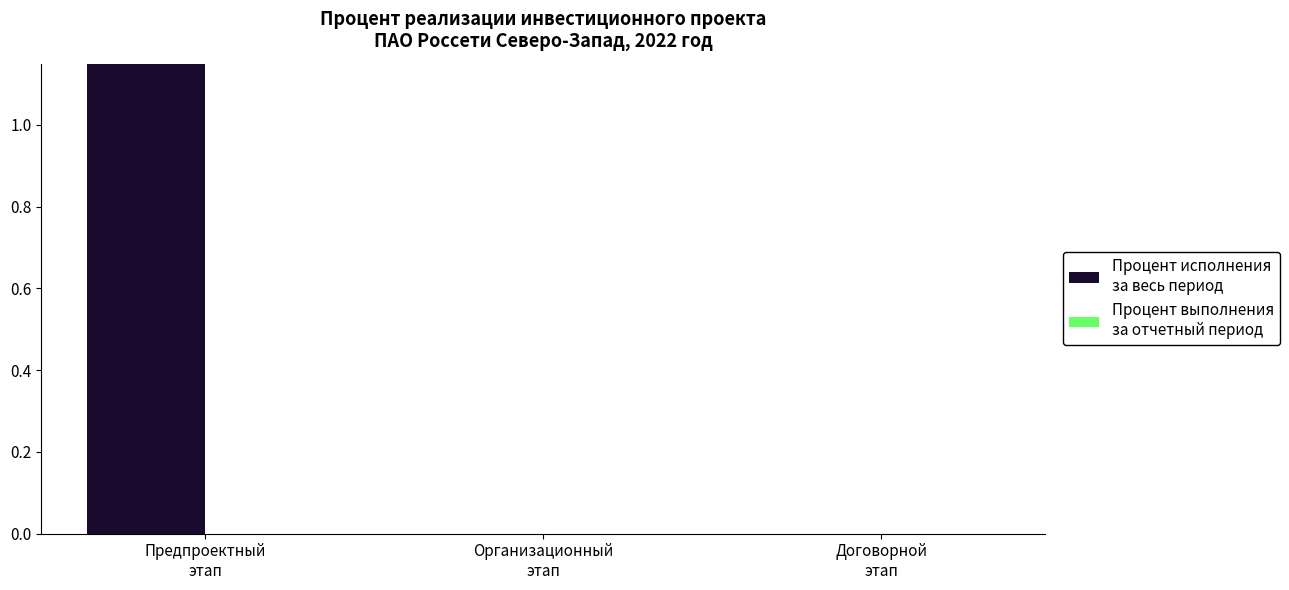

Does the chart contain any negative values?

No